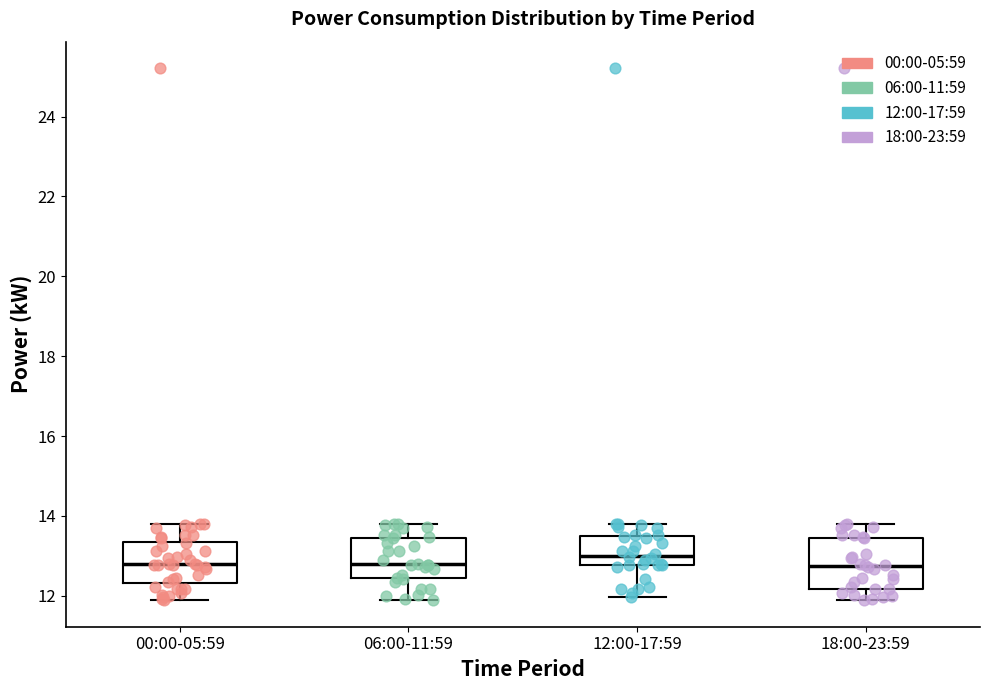

Reading left to right, read every box against the y-axis: the position of its median line, the range the box covers, and the ends of its whiskers. The values are not printed on the chart, so give them approximately, as read against the axis.

00:00-05:59: median 12.8, box 12.4 to 13.4, whiskers 11.8 to 13.8
06:00-11:59: median 12.8, box 12.4 to 13.4, whiskers 11.8 to 13.8
12:00-17:59: median 13.0, box 12.8 to 13.6, whiskers 12.0 to 13.8
18:00-23:59: median 12.8, box 12.2 to 13.4, whiskers 11.8 to 13.8